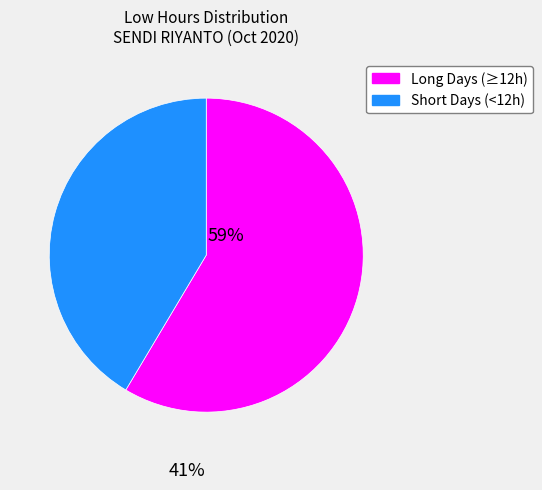

Is there any slice that represents more than half of the pie?

Yes